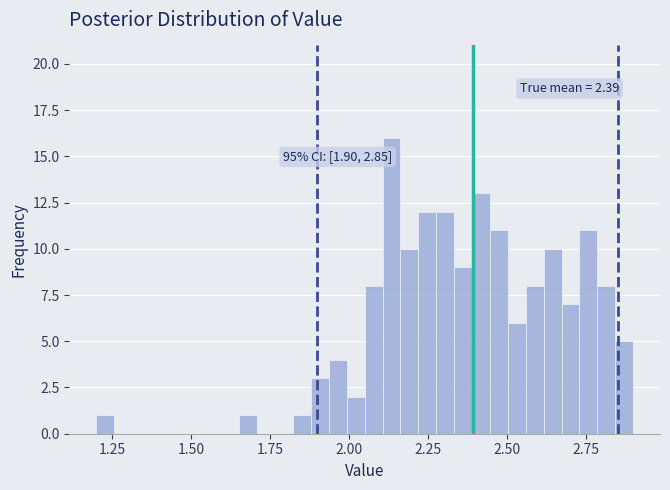

Around what value on the x-axis is the tallest bar? Give the approximate position of its centre, as read against the axis.

2.15